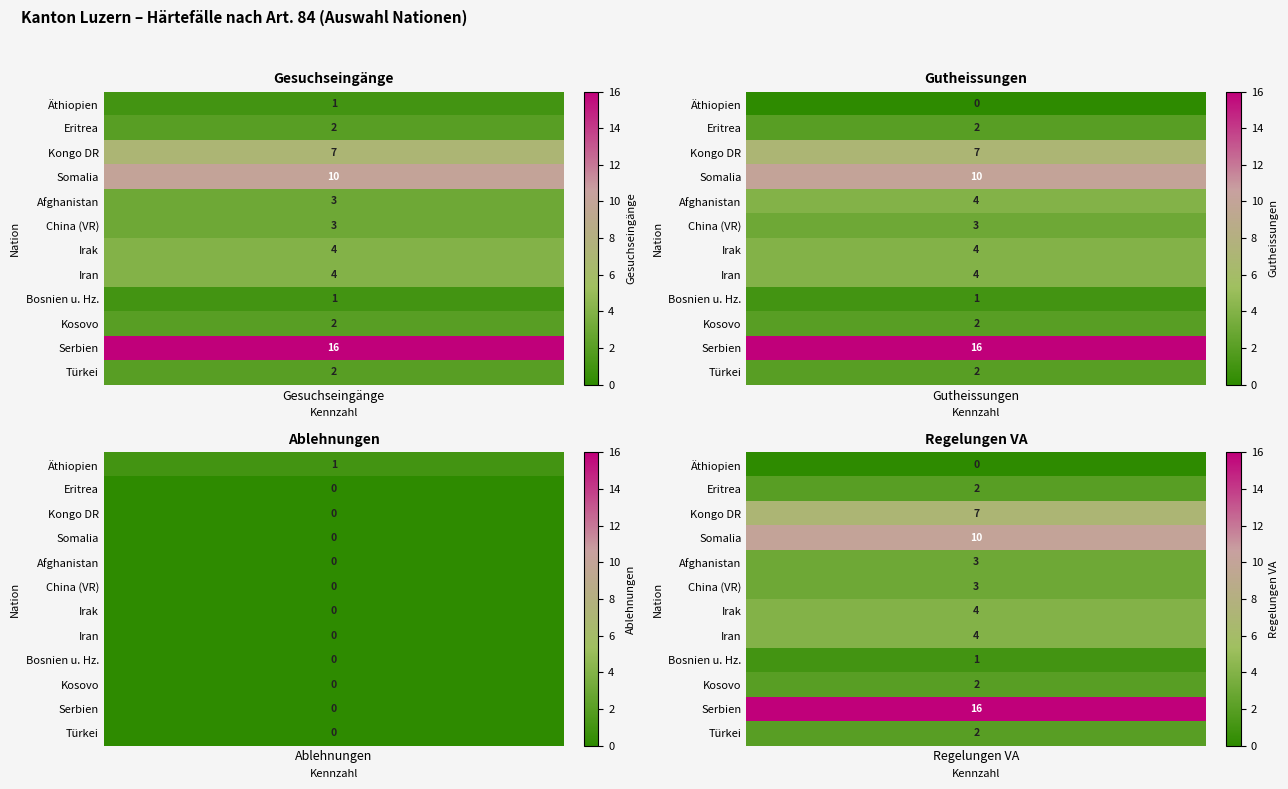

At 1, list the series in order from largest to smallest.

Serbien, Somalia, Kongo DR, Afghanistan, Irak, Iran, China (VR), Eritrea, Kosovo, Türkei, Bosnien u. Hz., Äthiopien